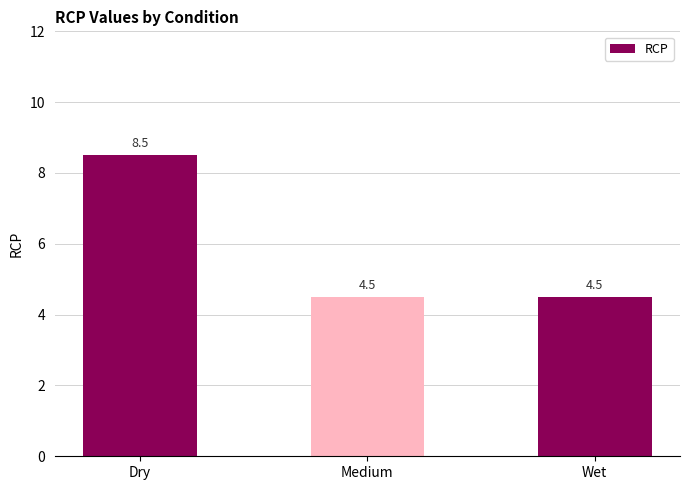

What is the sum of all values?

17.5